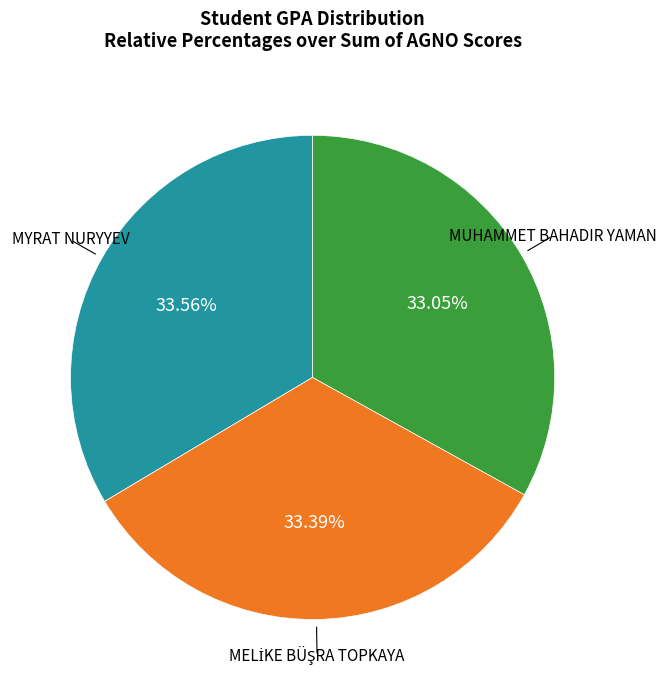

Is there any slice that represents more than half of the pie?

No